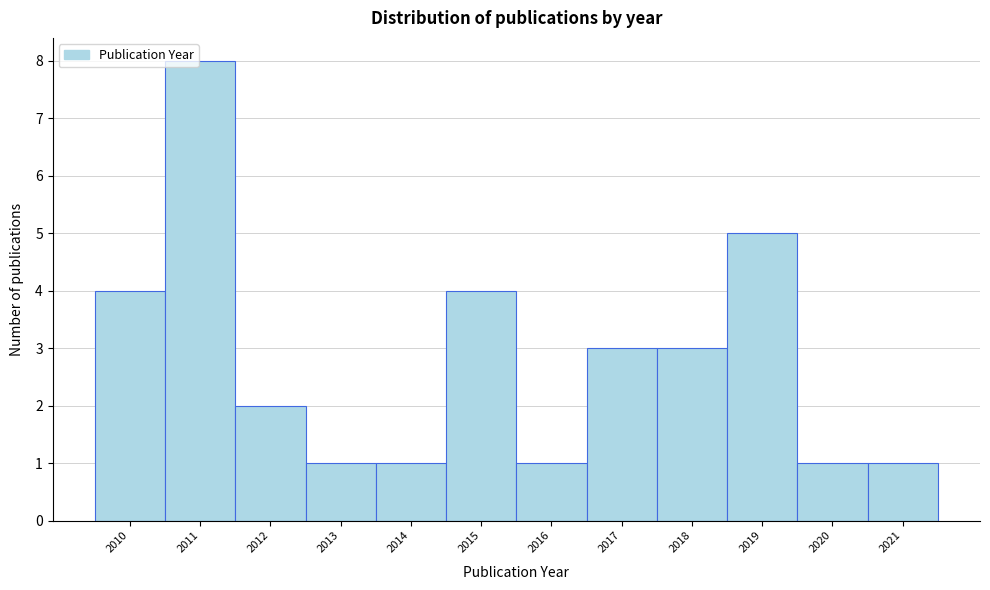

Reading right to left, list all the values displayed in this chart.

1	1	5	3	3	1	4	1	1	2	8	4